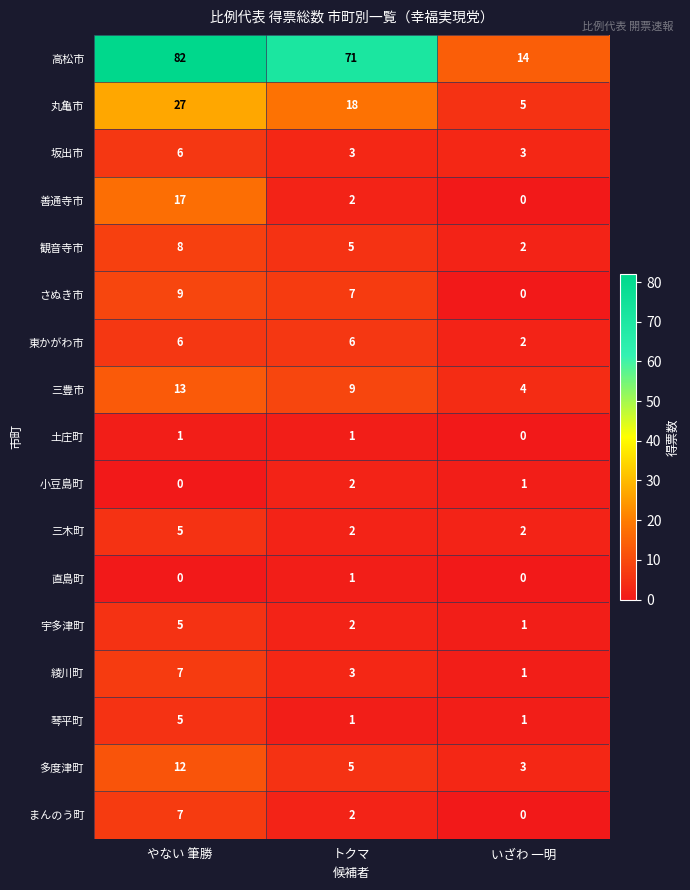

The 東かがわ市 series shows 3 at いざわ 一明. True or false?

False